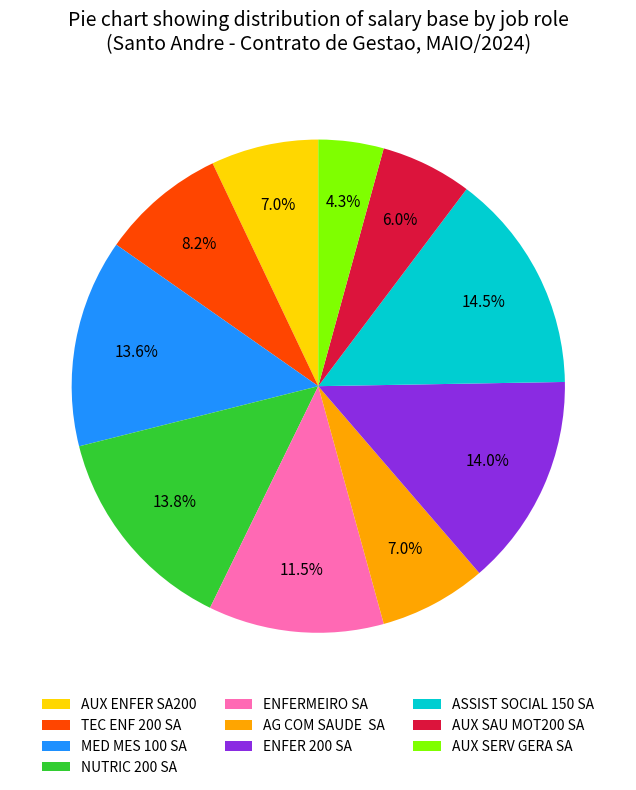

Does TEC ENF 200 SA represent more than half of the total?

No